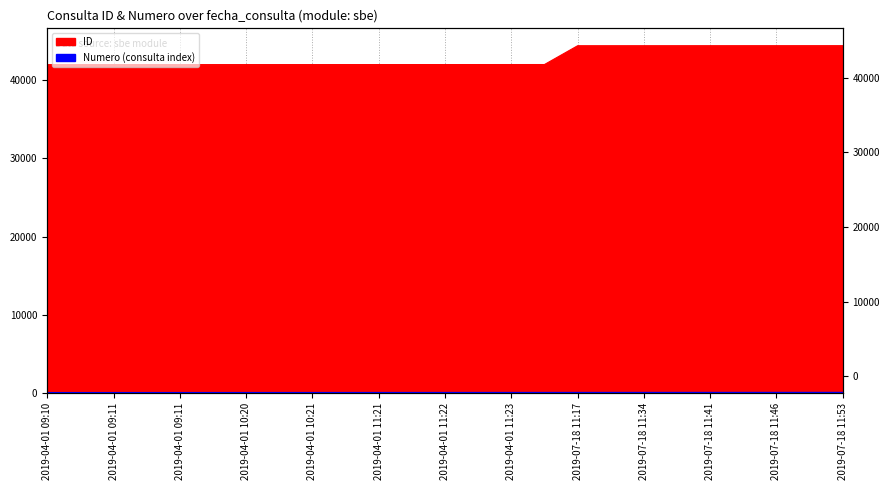

Between 2019-04-01 11:23 and 2019-07-18 11:53, which series saw the biggest shift?

ID